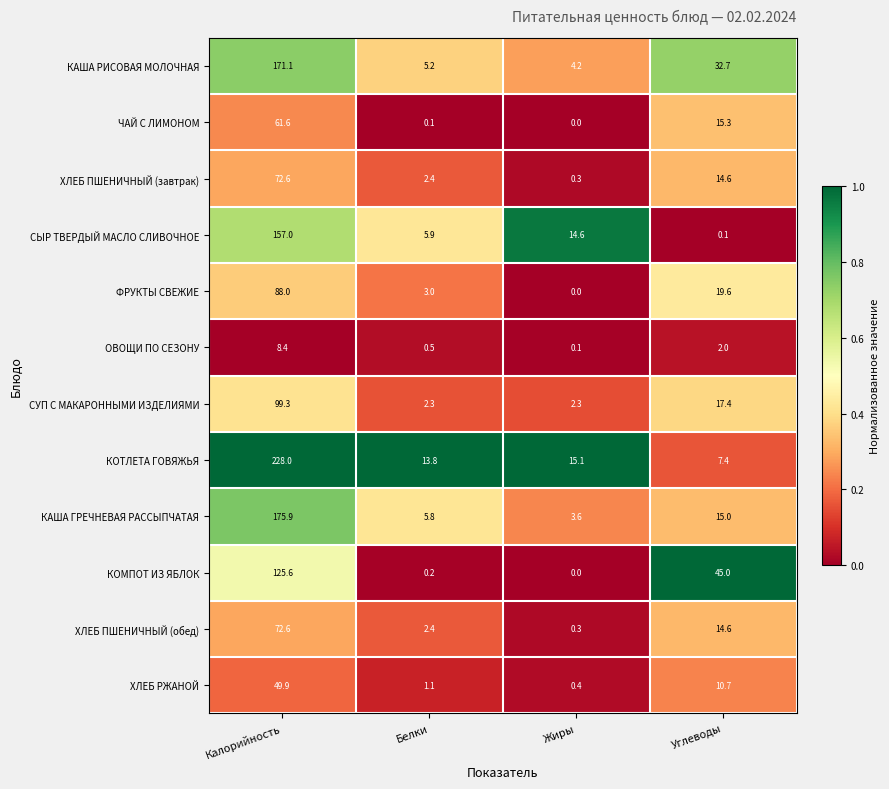

Rank the categories by ОВОЩИ ПО СЕЗОНУ value from lowest to highest.

Жиры, Белки, Углеводы, Калорийность